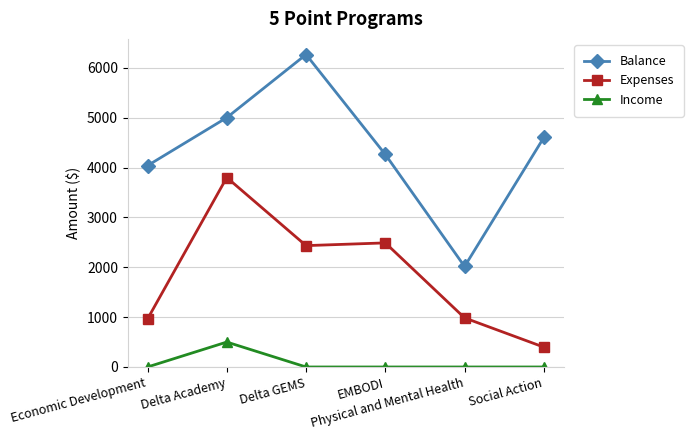

True or false: Income has more than 2 points higher than both neighbors.

False